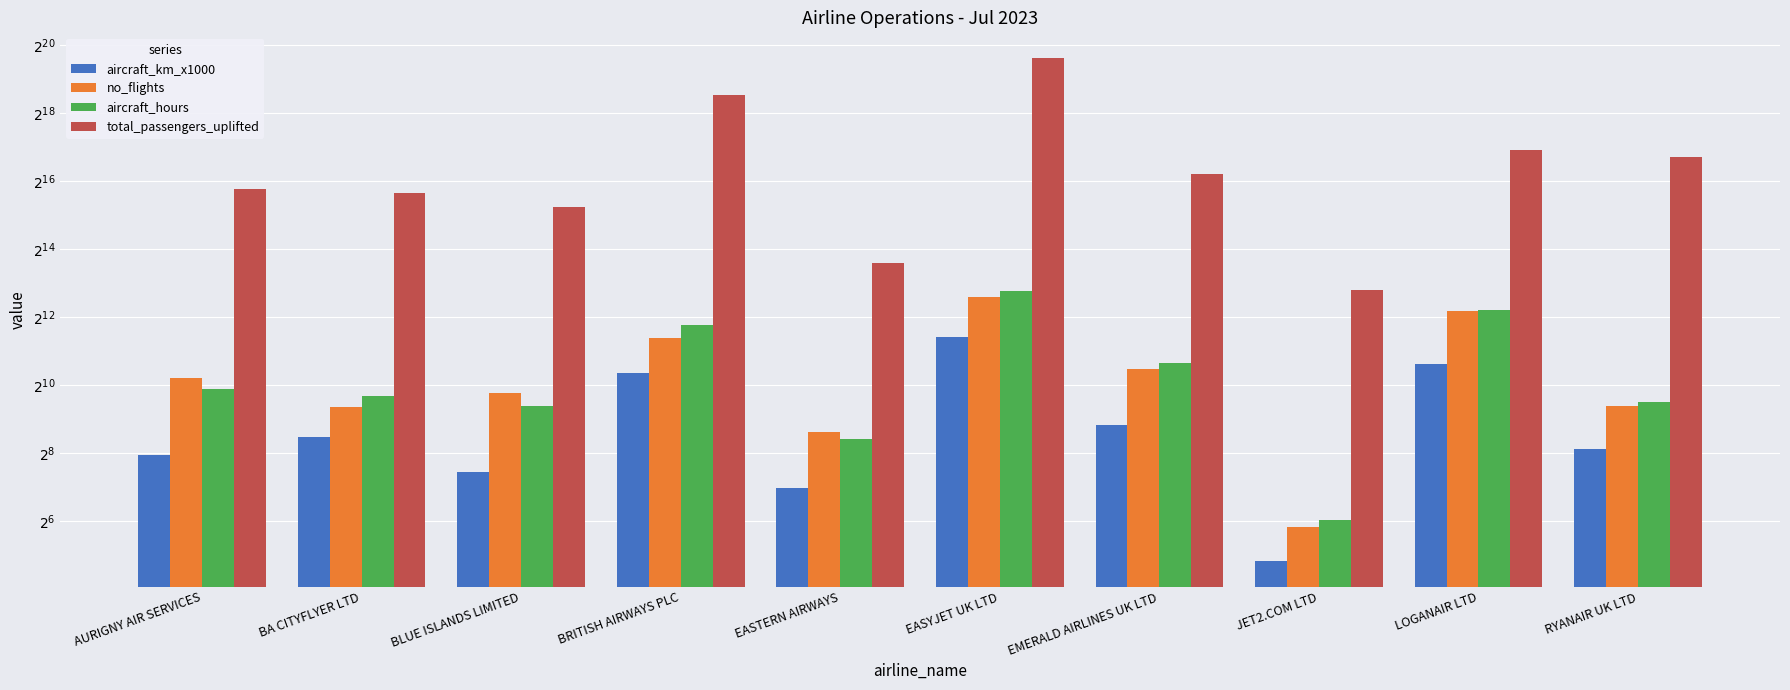

What is the label of the 8th bar from the right?

BLUE ISLANDS LIMITED